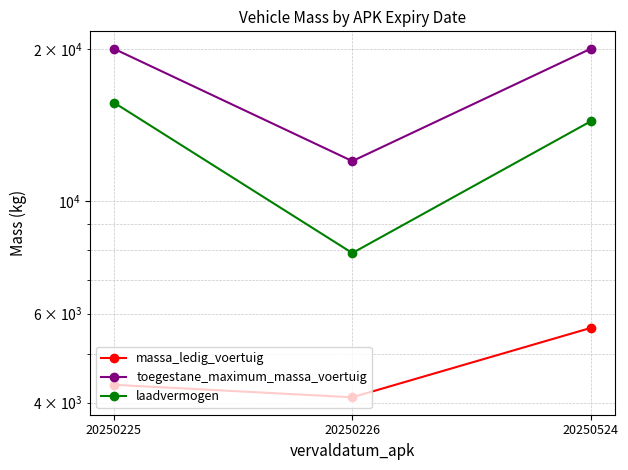

What are all the series names shown in the legend?

massa_ledig_voertuig, toegestane_maximum_massa_voertuig, laadvermogen